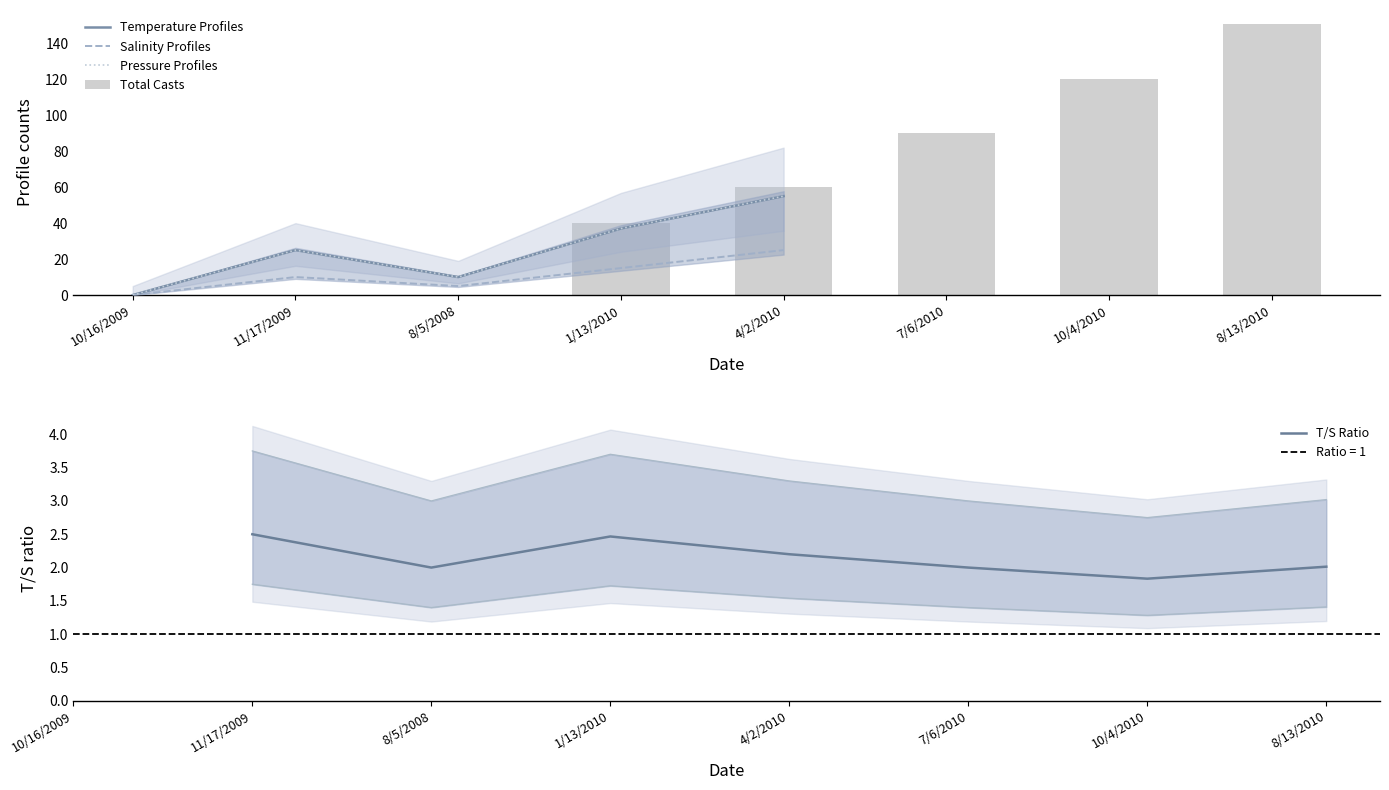

What position from the left is 10/4/2010?

7